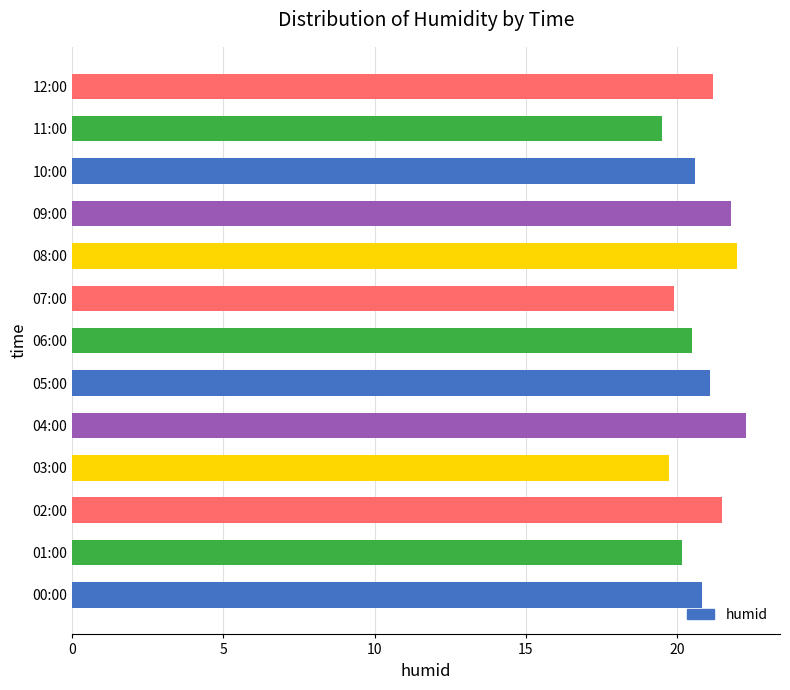

The value at 08:00 is 35.7. True or false?

False